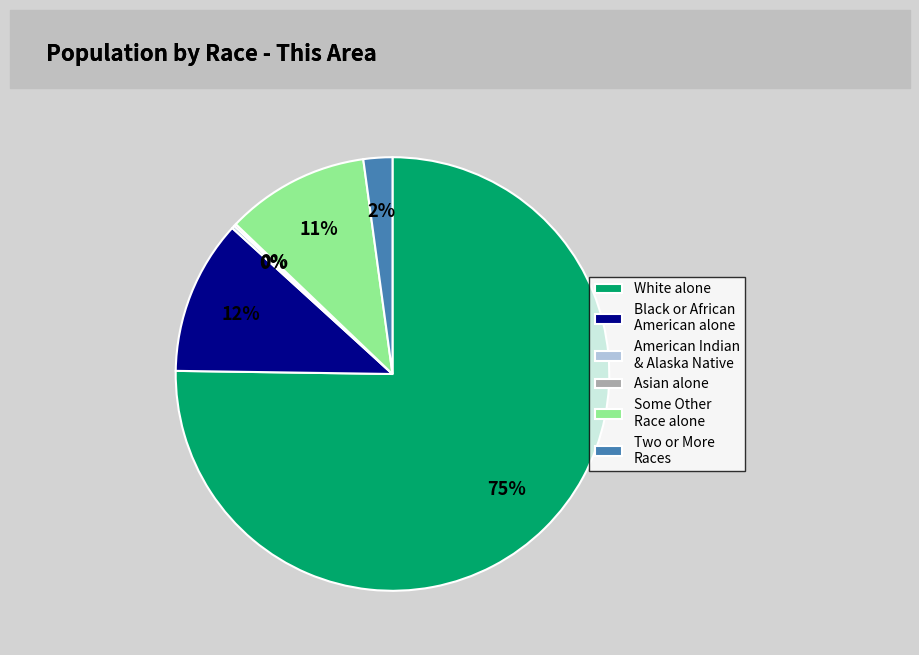

Which category has the biggest portion of the pie?

White alone